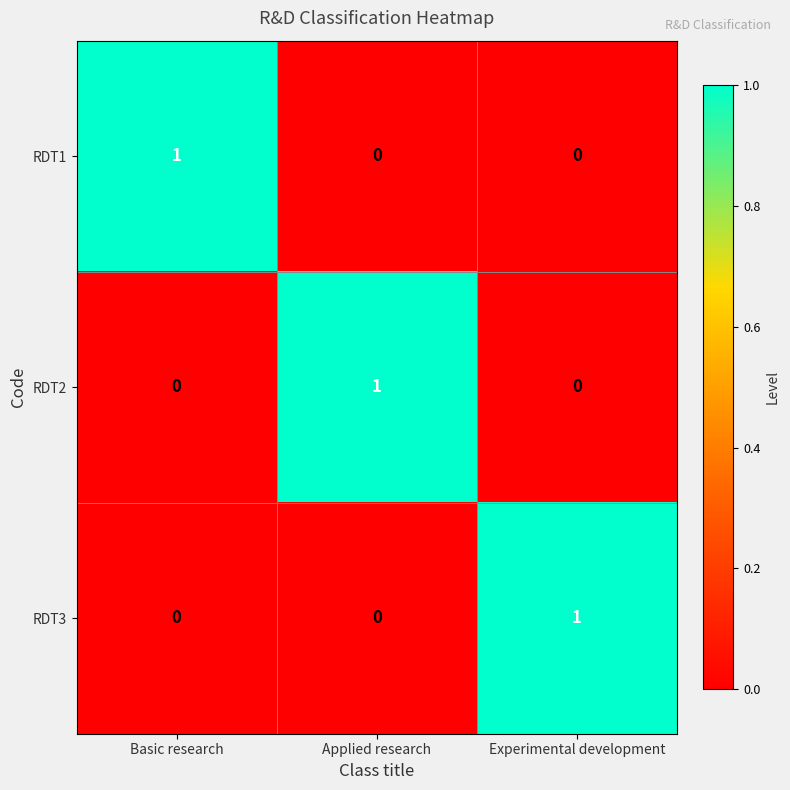

Reading left to right, extract all data points from this chart.

RDT1: Basic research=1	Applied research=0	Experimental development=0
RDT2: Basic research=0	Applied research=1	Experimental development=0
RDT3: Basic research=0	Applied research=0	Experimental development=1